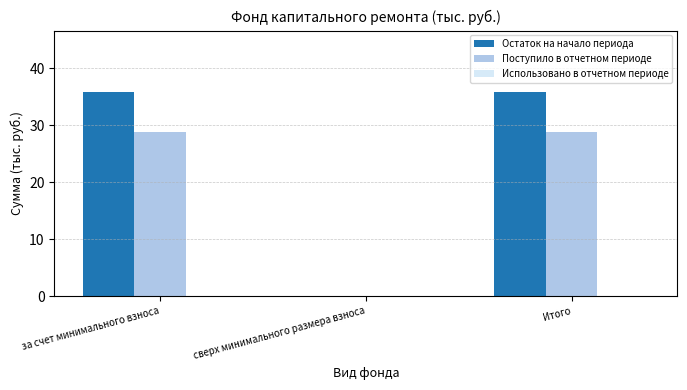

What is the sum of all Поступило в отчетном периоде values?

57.5